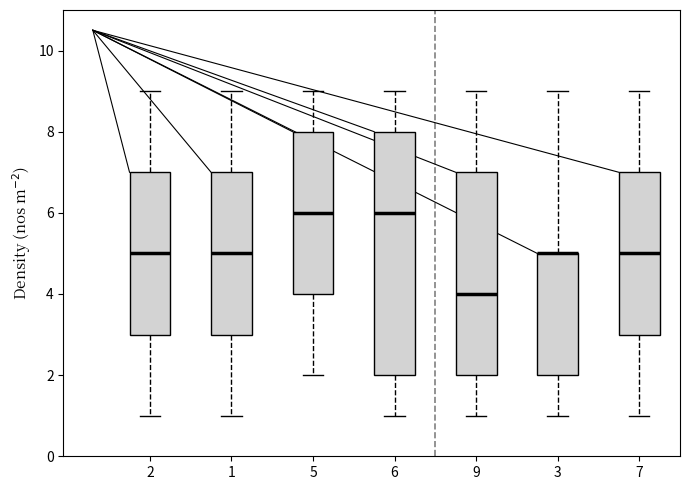

Where is the lower edge of the box at x = 1 on the y-axis? The values are not printed on the chart, so give them approximately, as read against the axis.

3